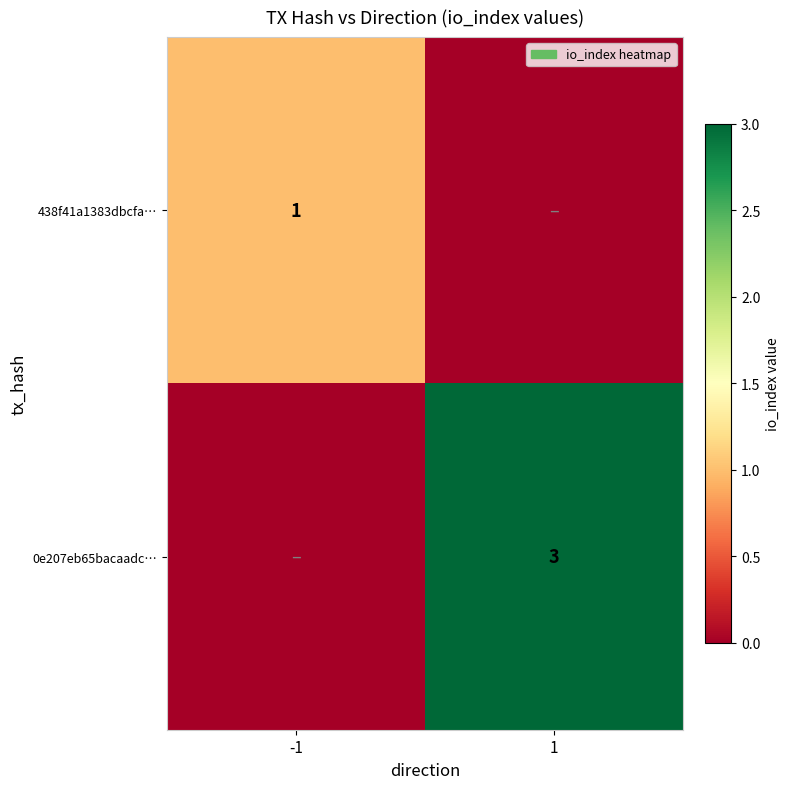

Is it true that 0e207eb65bacaadc… equals 4 at 1?

False